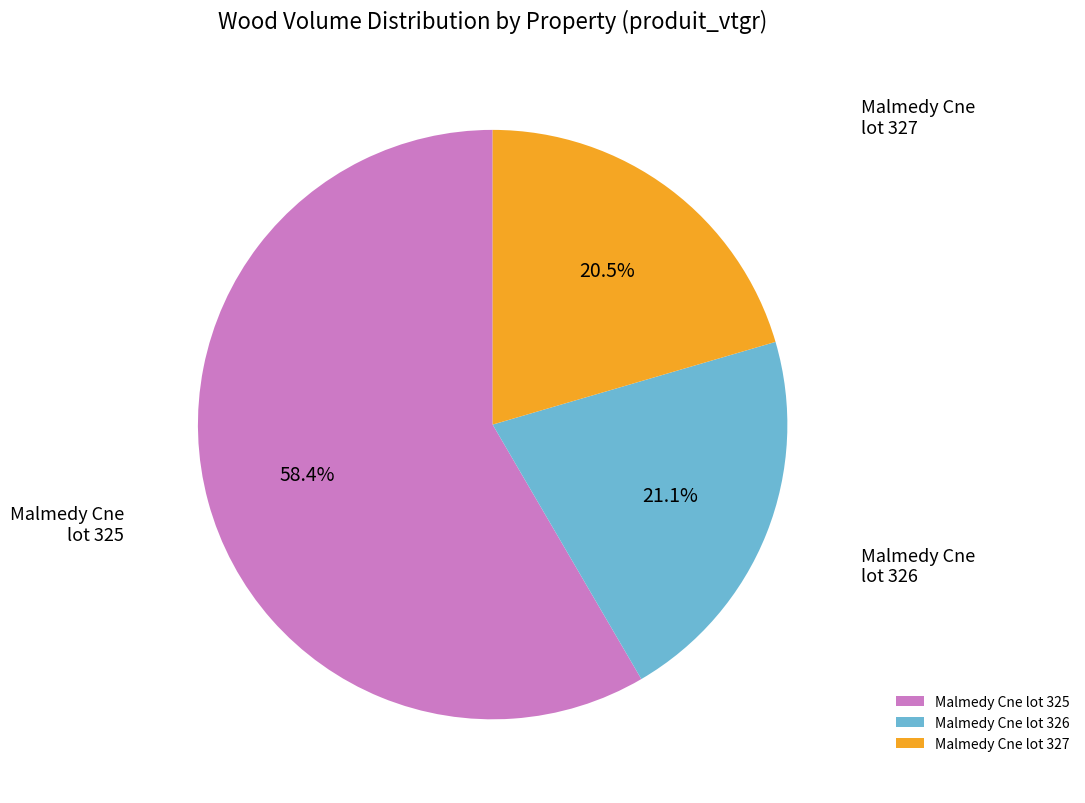

Which category accounts for the majority?

Malmedy Cne lot 325